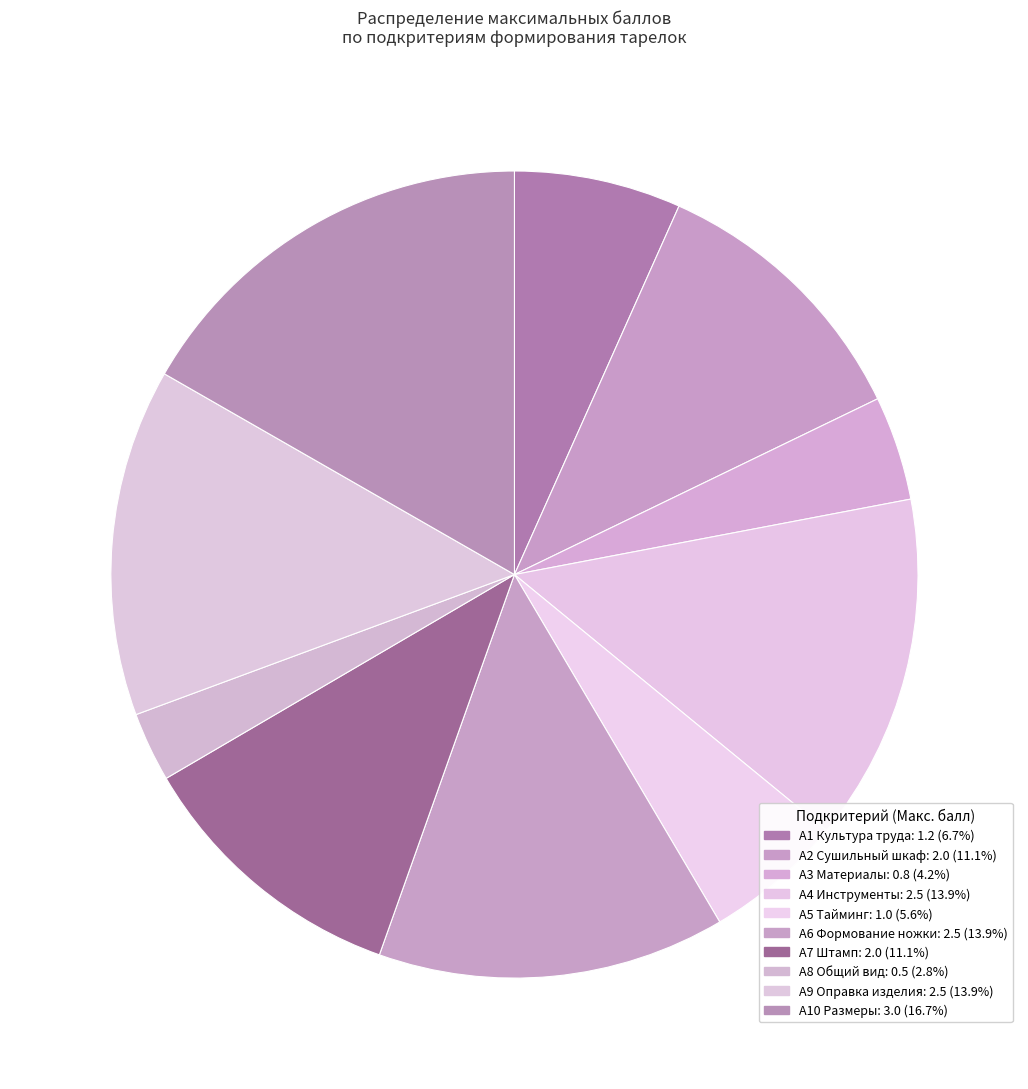

How many segments does this pie chart have?

10